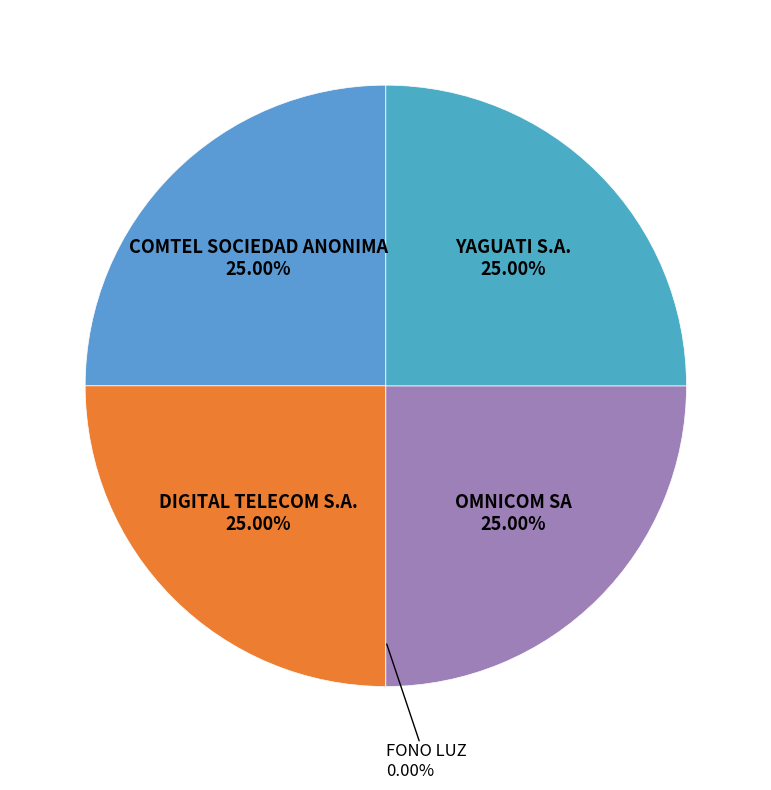

Count the number of slices in the pie.

5